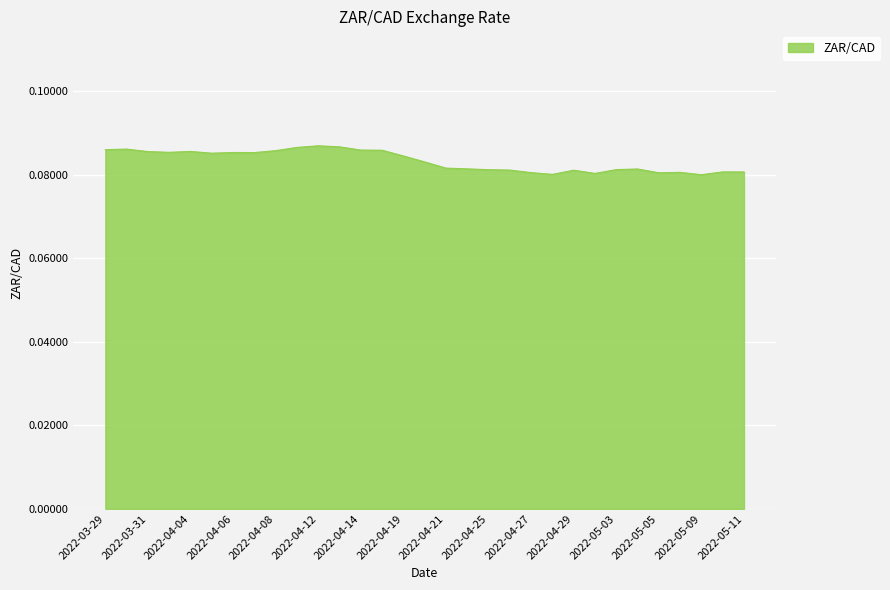

List the labels in order of value, largest first.

2022-04-12, 2022-04-13, 2022-04-11, 2022-03-30, 2022-03-29, 2022-04-14, 2022-04-18, 2022-04-08, 2022-04-04, 2022-03-31, 2022-04-01, 2022-04-06, 2022-04-07, 2022-04-05, 2022-04-19, 2022-04-20, 2022-04-21, 2022-04-22, 2022-05-04, 2022-05-03, 2022-04-25, 2022-04-26, 2022-04-29, 2022-05-10, 2022-05-11, 2022-05-06, 2022-04-27, 2022-05-05, 2022-05-02, 2022-04-28, 2022-05-09